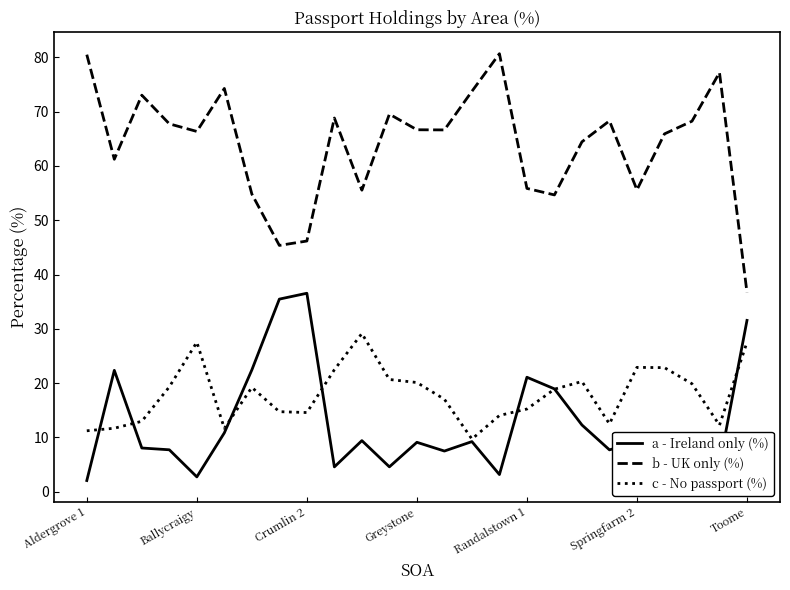

Which series has the widest spread of values?

b - UK only (%)